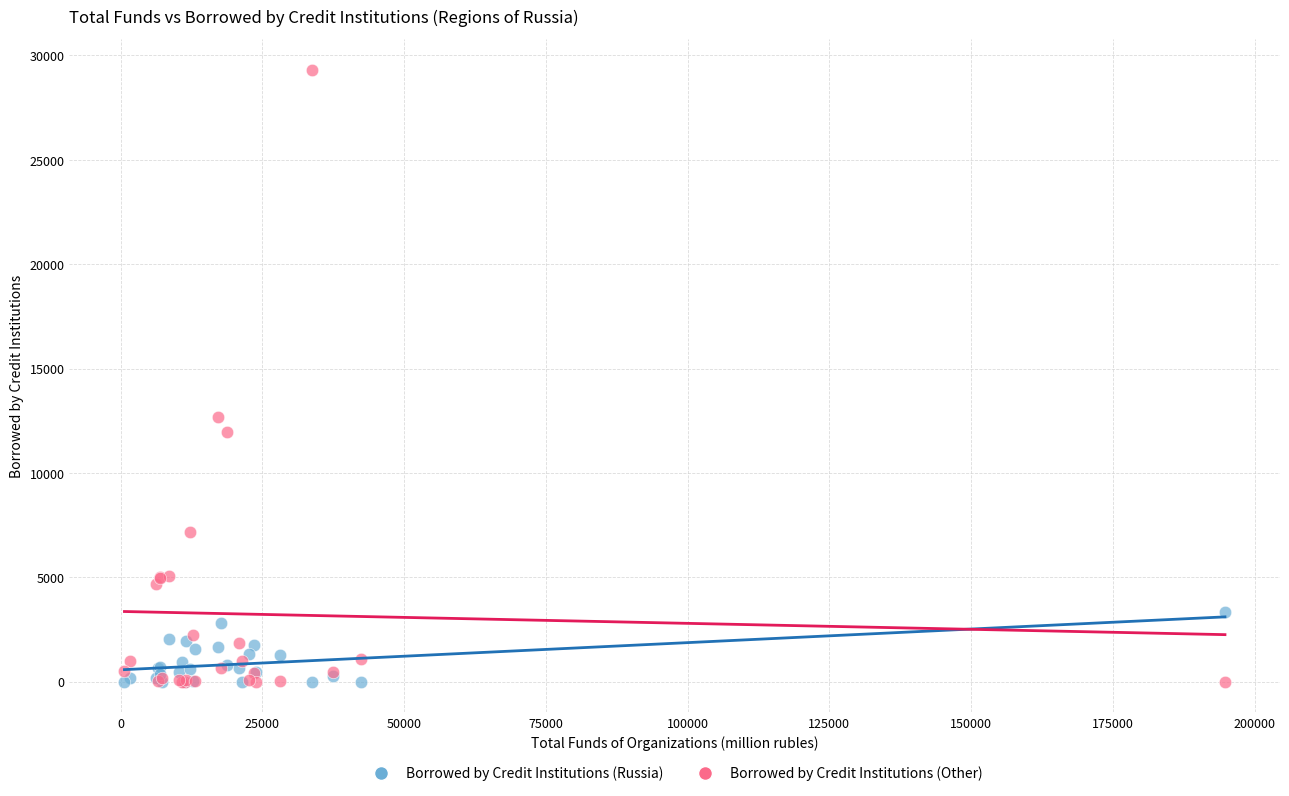

Across all series, what Y value is closest to 14660?

12687